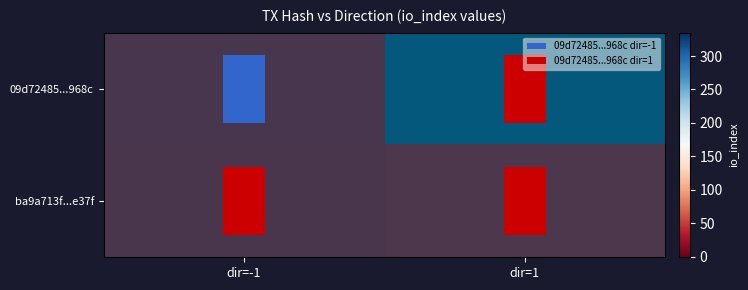

What is the difference between the 09d72485...968c values at dir=1 and dir=-1?

336